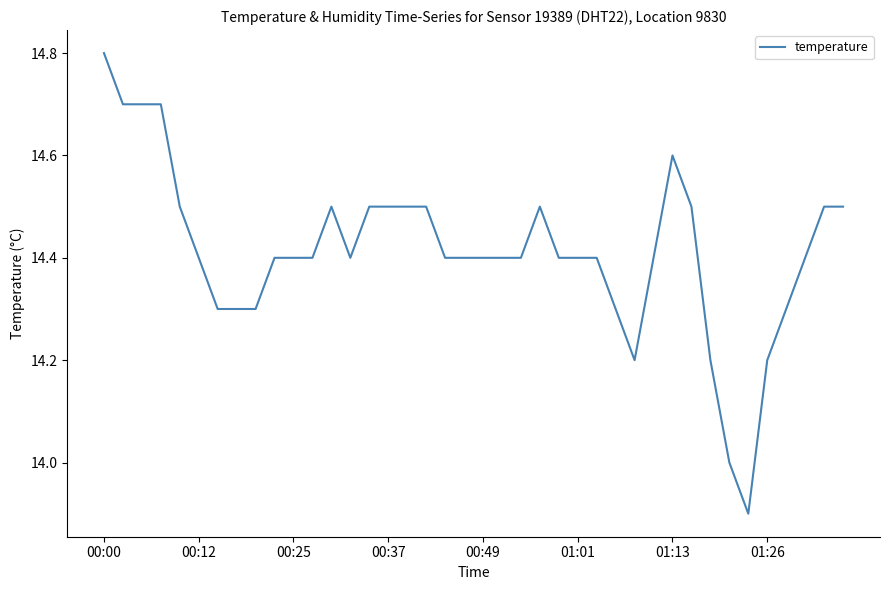

What is the smallest value displayed?

13.9